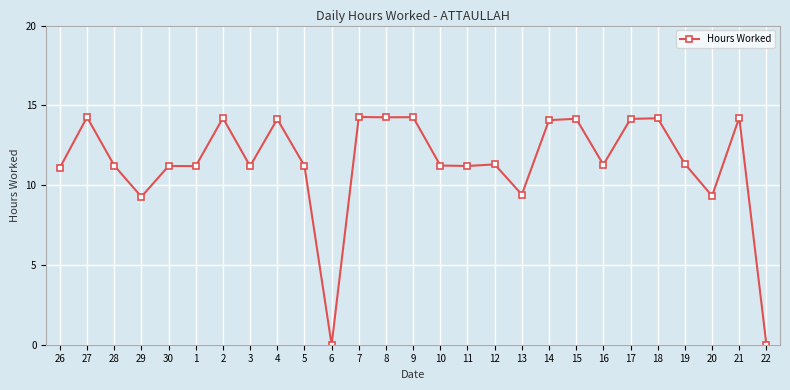

The chart shows a value of 14.1 at 14. True or false?

True